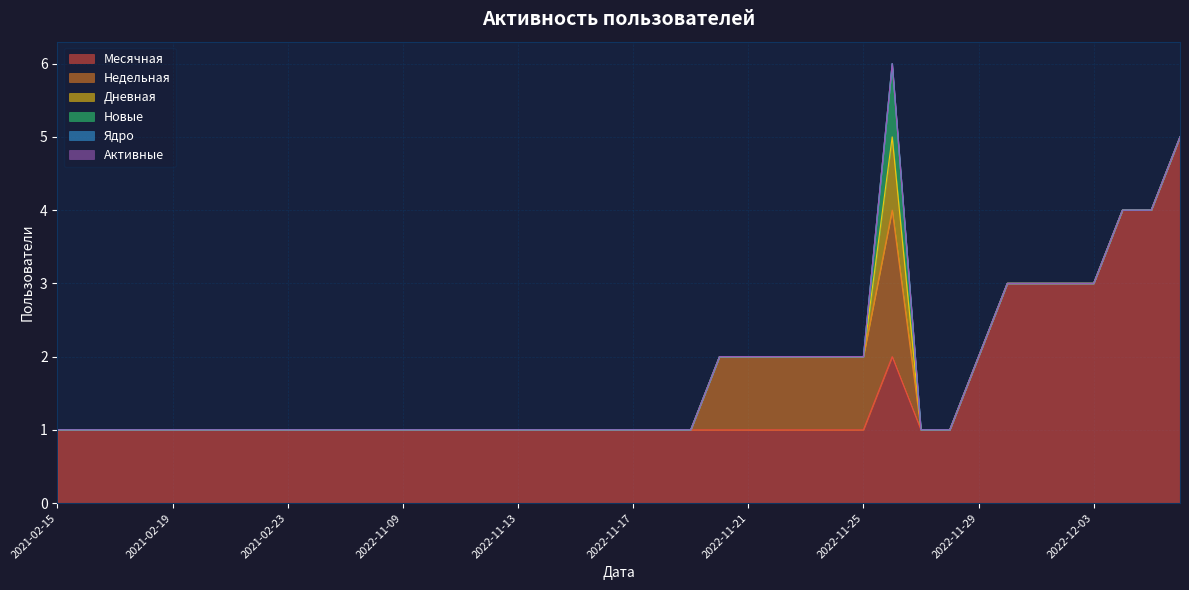

True or false: Активные and Месячная intersect in this chart.

False